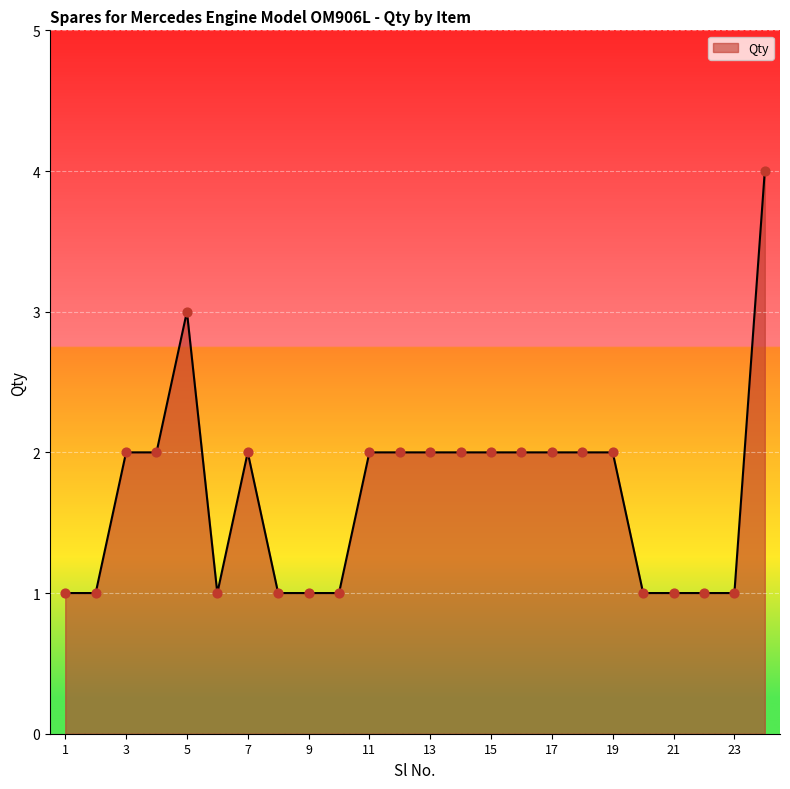

What is the difference between the maximum and minimum values?

3